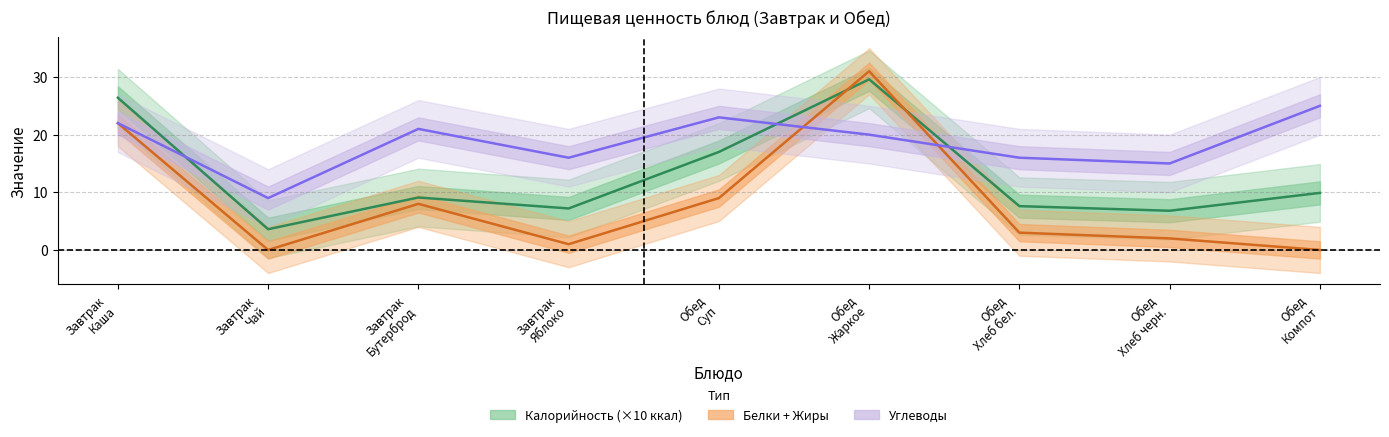

Which series has the largest total across all categories?

Углеводы